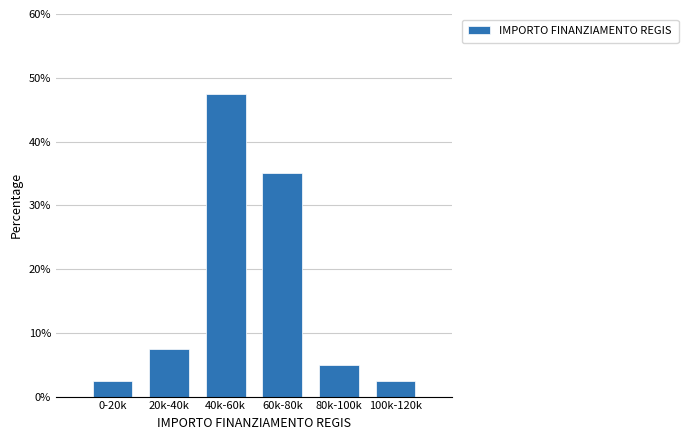

Reading left to right, what are all the values shown in this chart?

0-20k=2.5	20k-40k=7.5	40k-60k=47.5	60k-80k=35.0	80k-100k=5.0	100k-120k=2.5